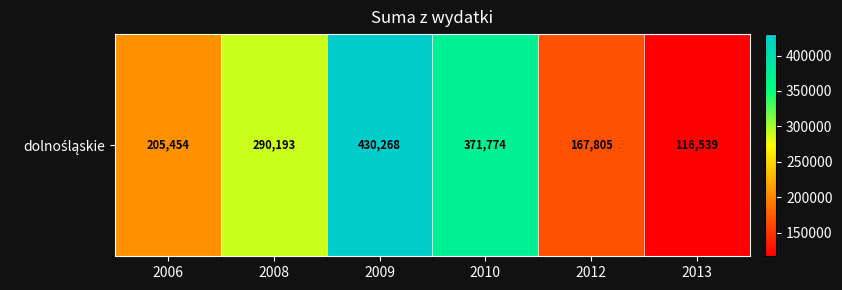

What is the ratio of the value at 2008 to the value at 2013?

2.5